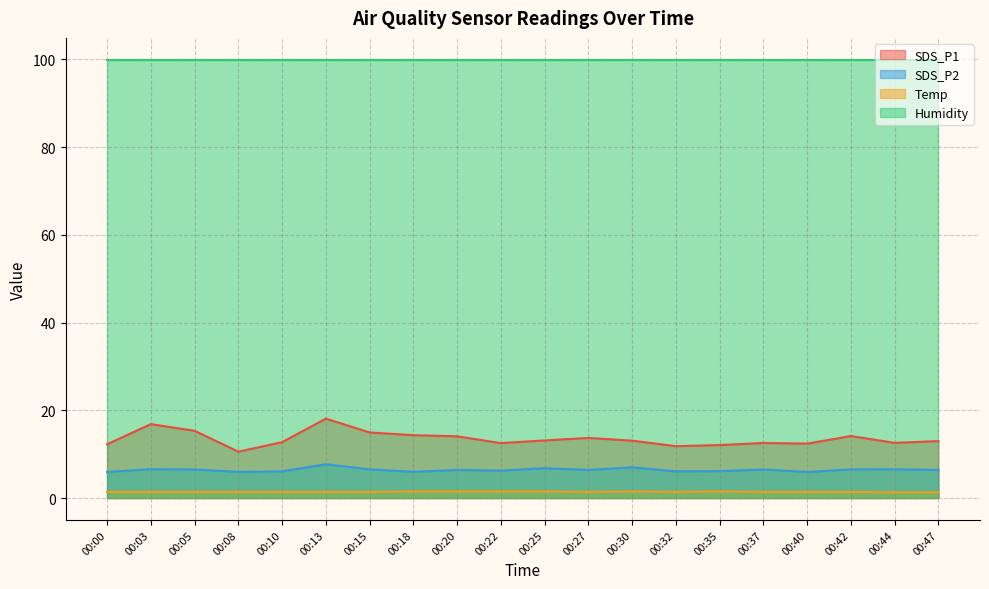

Does the chart have visible grid lines?

Yes